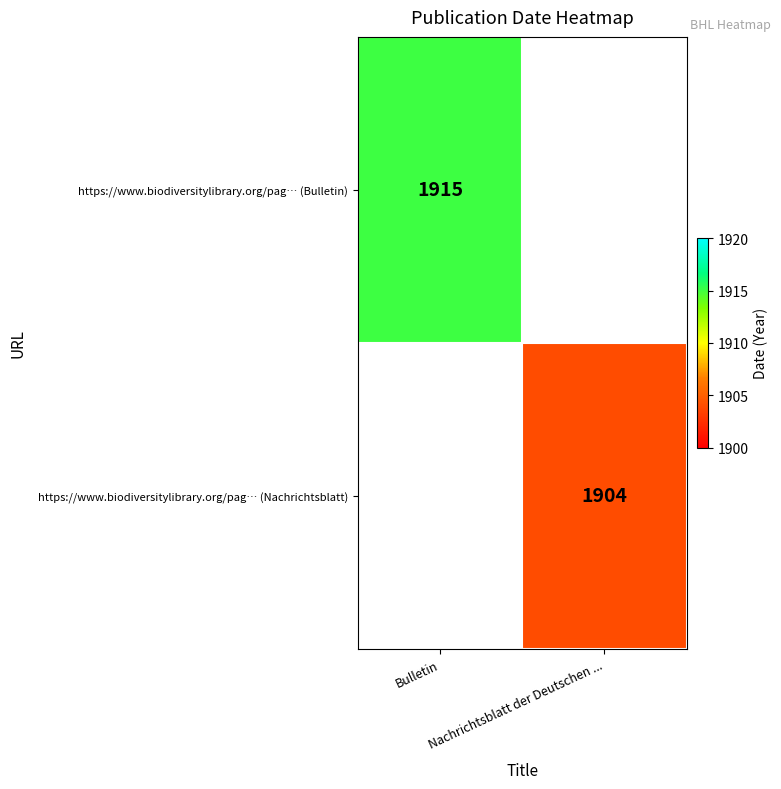

True or false: https://www.biodiversitylibrary.org/pag… (Bulletin) has a value of 1915 at Bulletin.

True